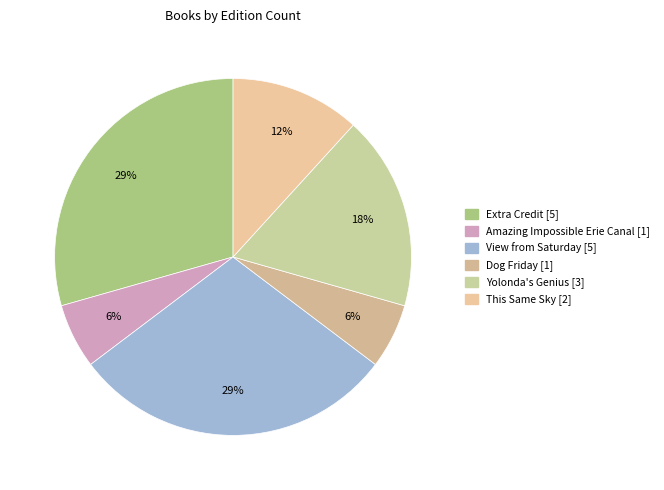

How many segments does this pie chart have?

6